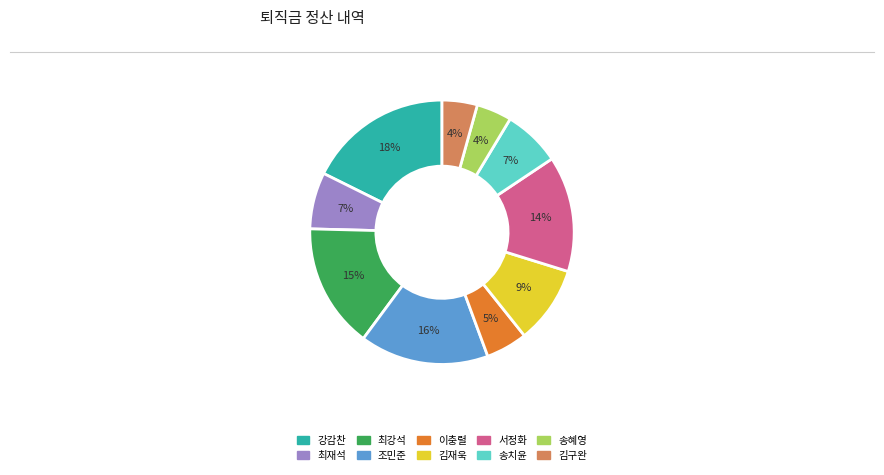

To the nearest percent, what is the difference between the 이충렬 and 조민준 slice percentages?

11%